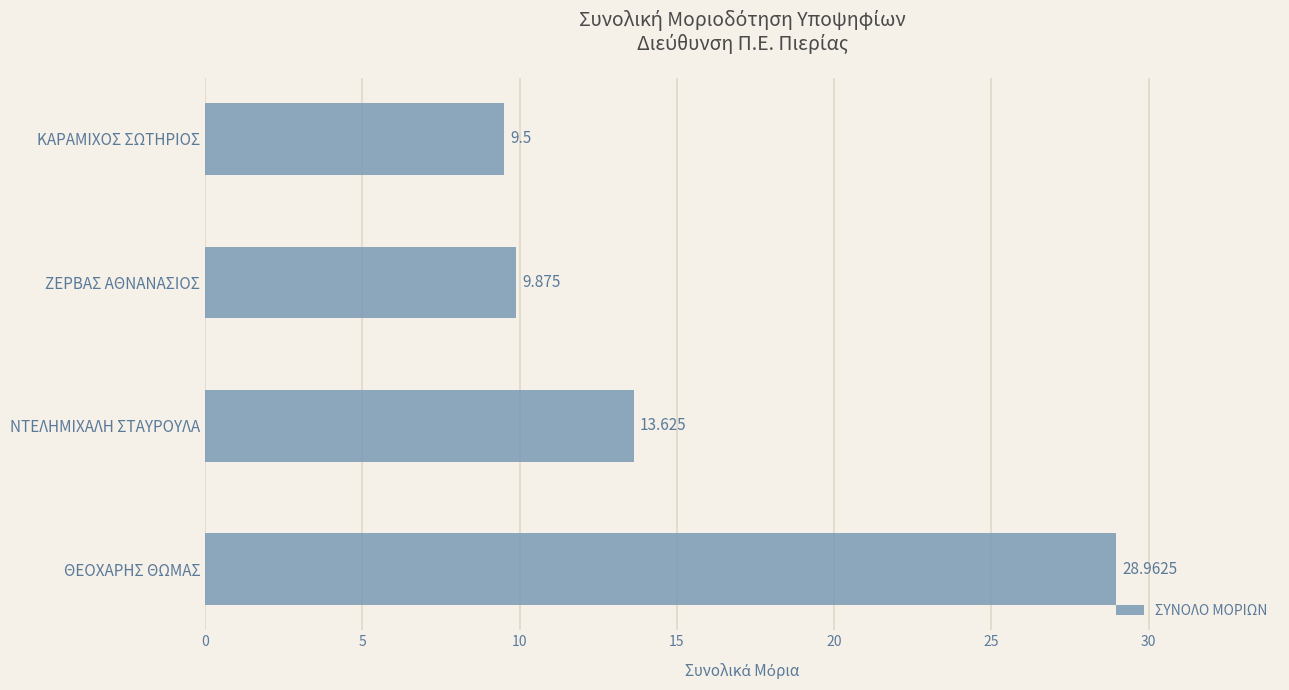

What is the difference between the maximum and minimum values?

19.5